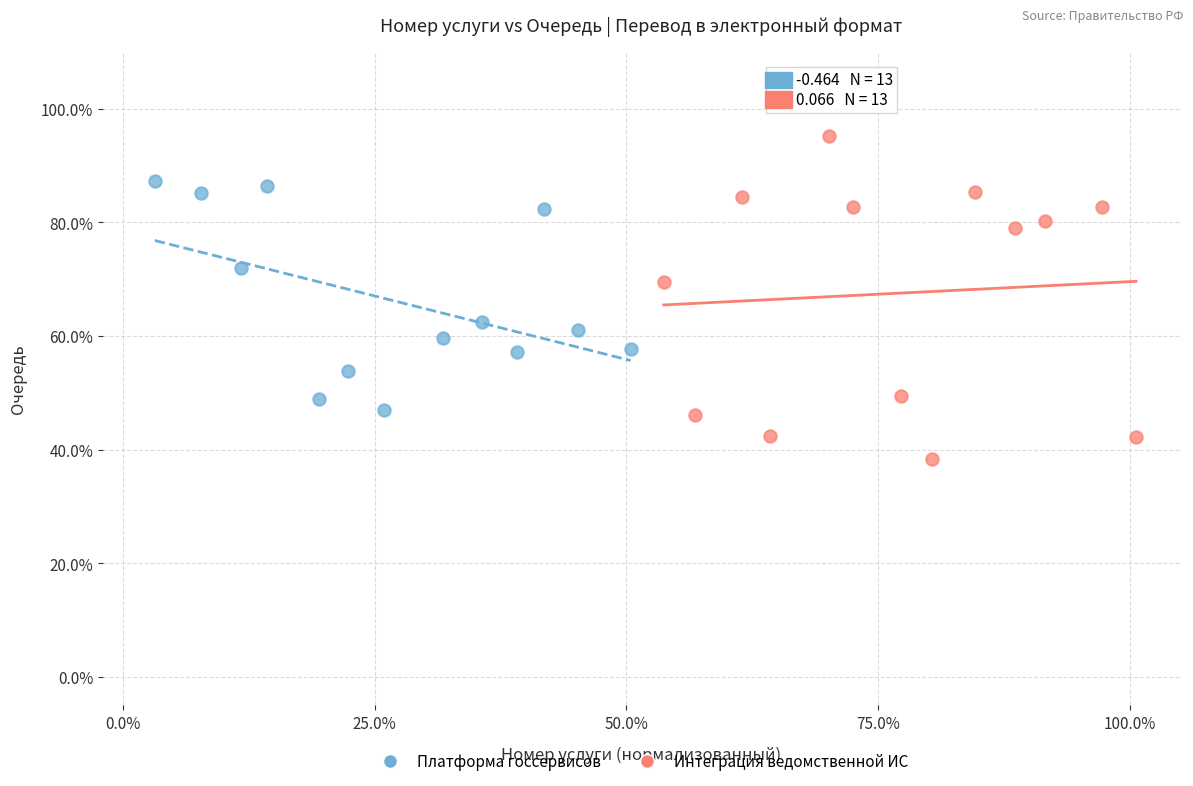

Which series has the widest spread of Y values?

Интеграция ведомственной ИС